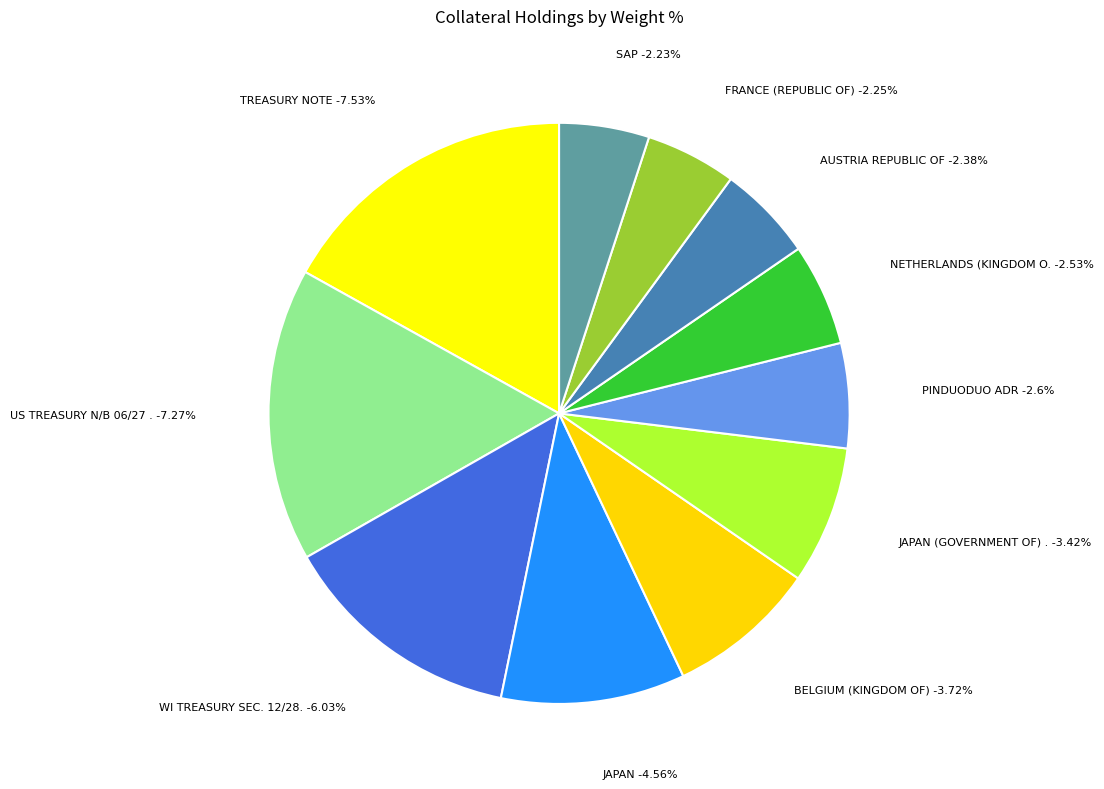

Approximately how many times larger is the value at JAPAN compared to AUSTRIA REPUBLIC OF?

1.9